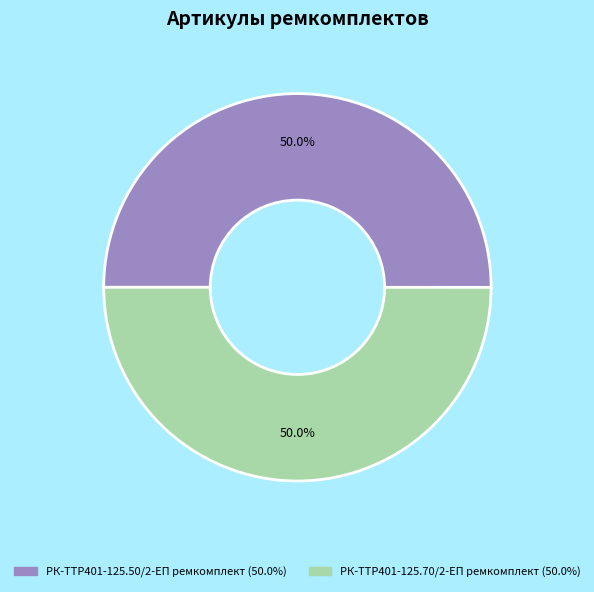

What is the ratio of the value at РК-TTР401-125.70/2-ЕП ремкомплект to the value at РК-TTР401-125.50/2-ЕП ремкомплект?

1.0